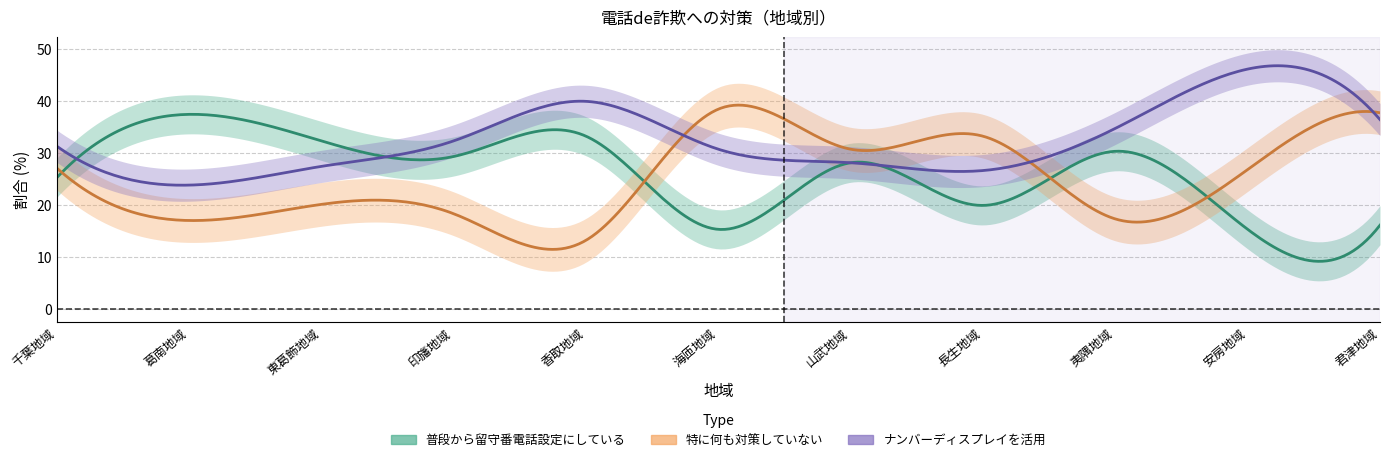

Reading right to left, what are all the values shown in this chart?

普段から留守番電話設定にしている: 16.2	15.4	30.4	20.0	28.2	15.4	33.3	29.4	32.4	37.5	25.3
特に何も対策していない: 37.8	26.9	17.4	33.3	30.8	38.5	13.3	18.4	20.2	17.1	27.2
ナンバーディスプレイを活用: 36.5	46.2	34.8	26.7	28.2	30.8	40.0	32.4	27.5	23.9	31.4